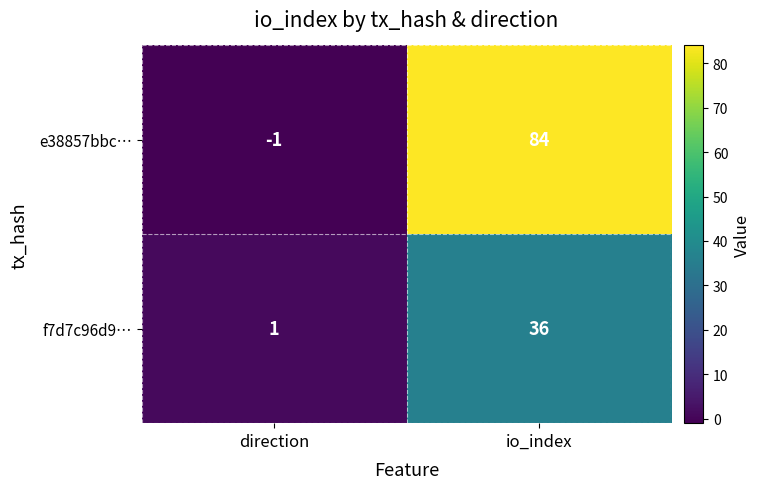

Reading right to left, transcribe all the data shown in this chart.

e38857bbc…: 84	-1
f7d7c96d9…: 36	1